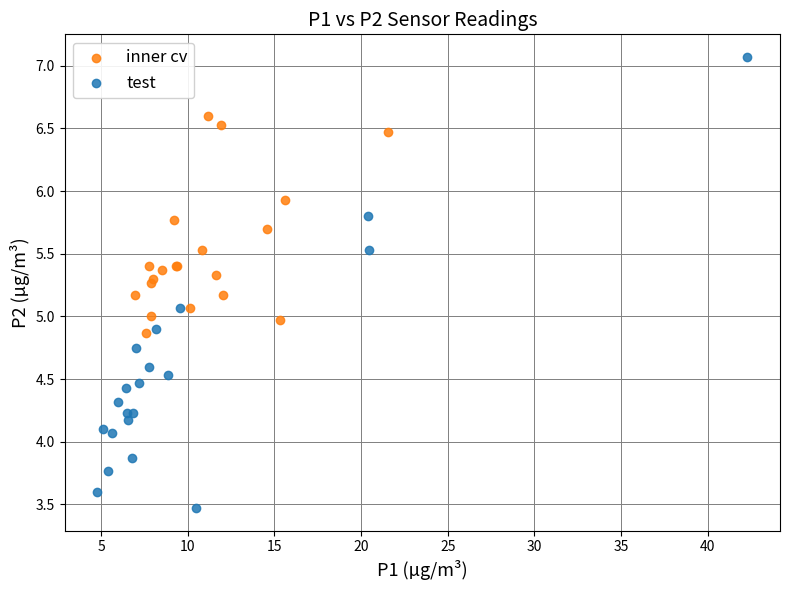

Which series contains the lowest Y value?

test